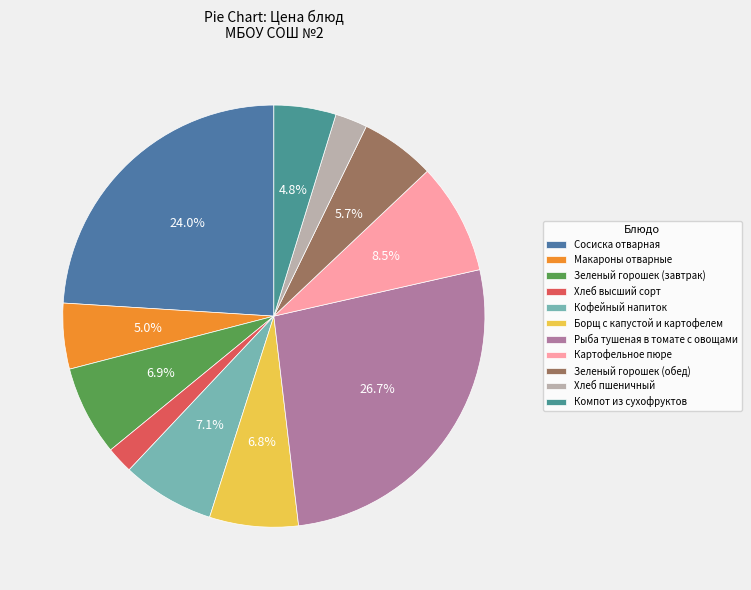

Which category has the smallest portion of the pie?

Хлеб высший сорт